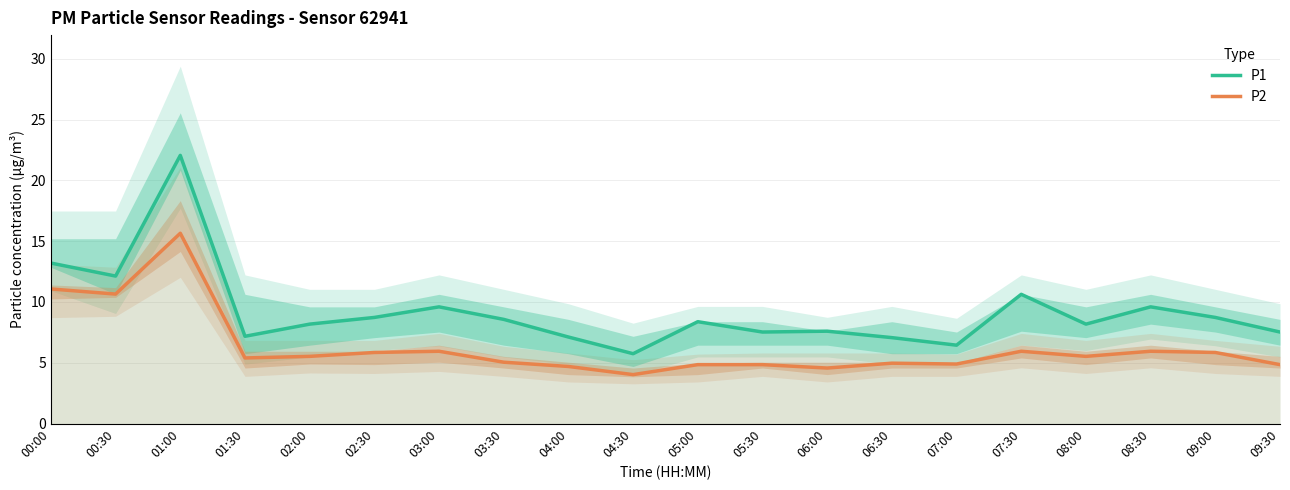

What is the difference between the maximum and minimum values in the P2 series?

11.6